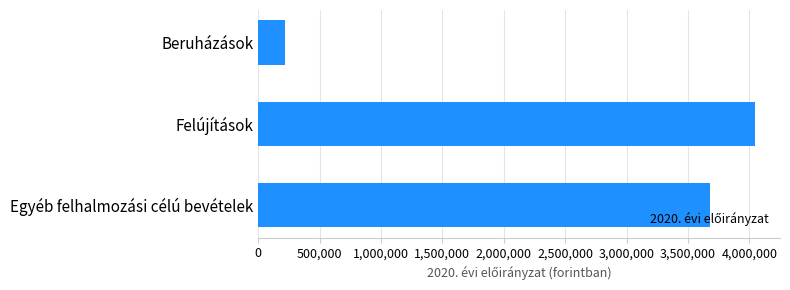

What is the label of the 1st bar from the top?

Beruházások